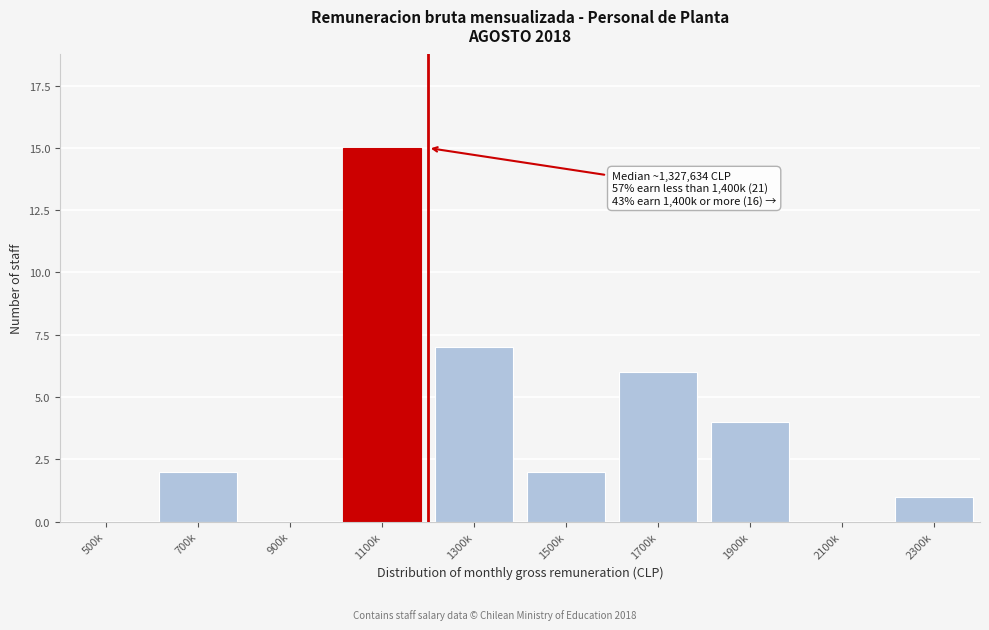

Reading left to right, list all the values displayed in this chart.

500k=0	700k=2	900k=0	1100k=15	1300k=7	1500k=2	1700k=6	1900k=4	2100k=0	2300k=1